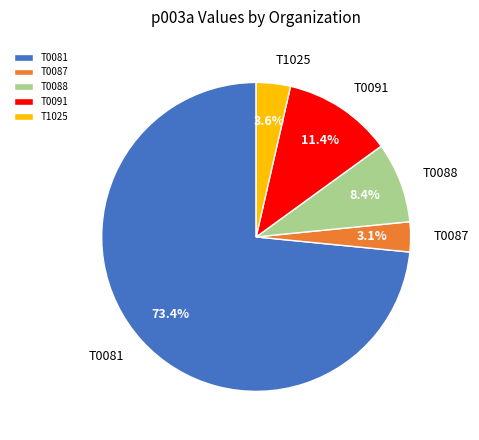

To the nearest percent, what is the difference between the T0088 and T0091 slice percentages?

3%